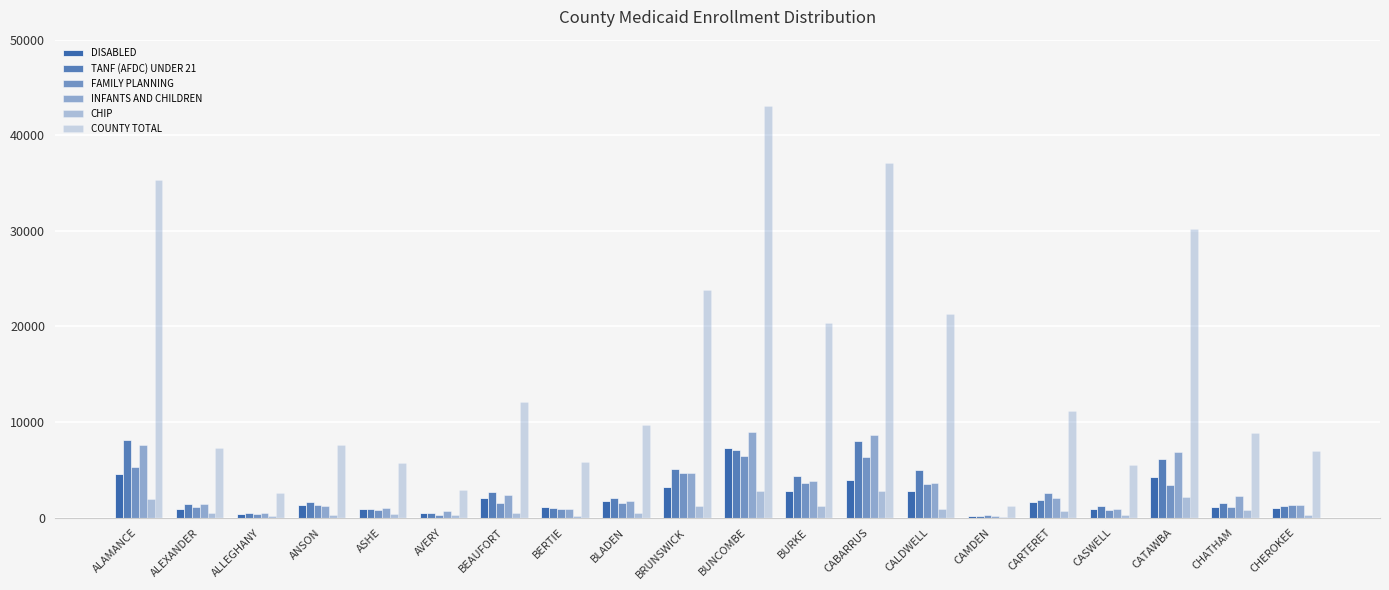

What is the difference between the CHIP values at CAMDEN and BRUNSWICK?

1157